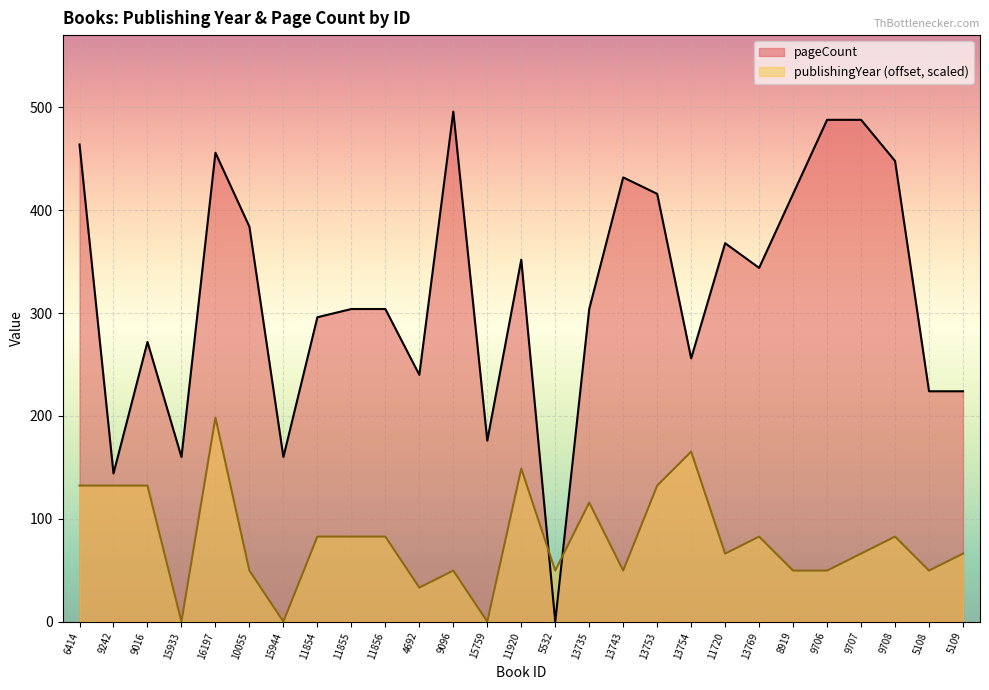

What is the label of the 11th point from the right?

13743